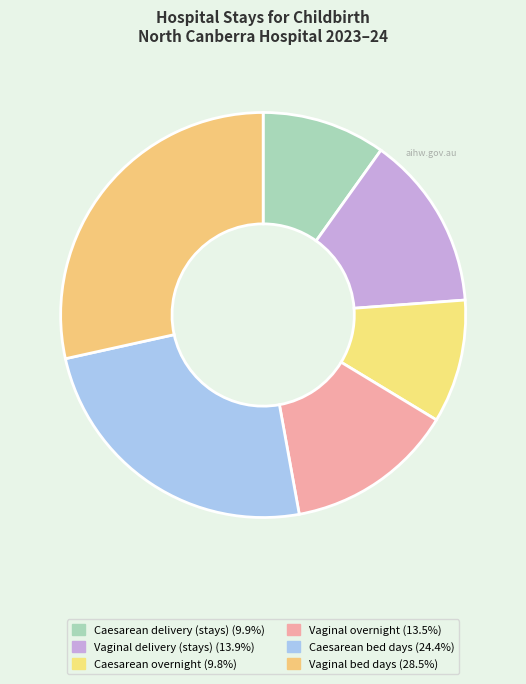

How many segments does this pie chart have?

6